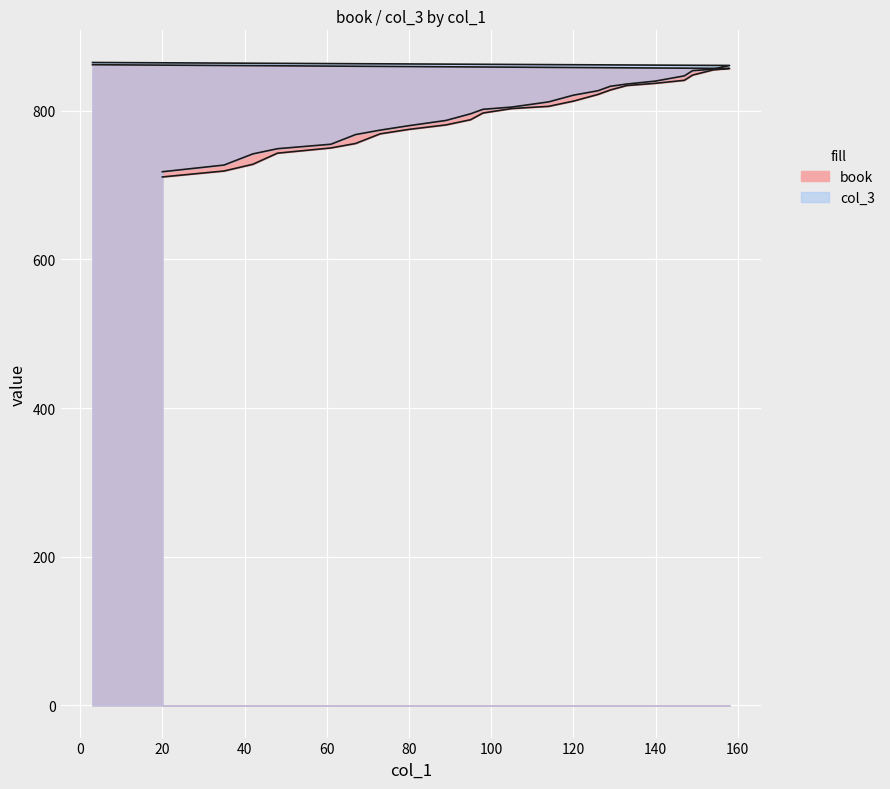

What position from the right is 149?

4